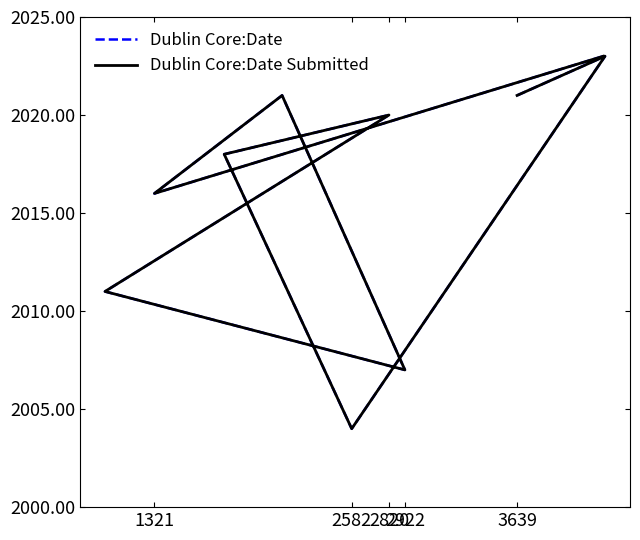

What is the total value across all series at 2922?

4036